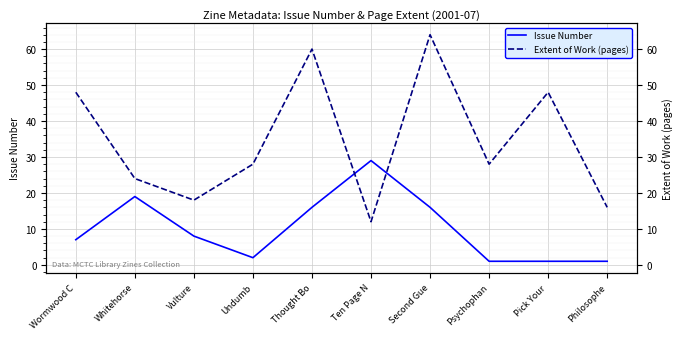

What is the maximum value for Extent of Work (pages)?

64